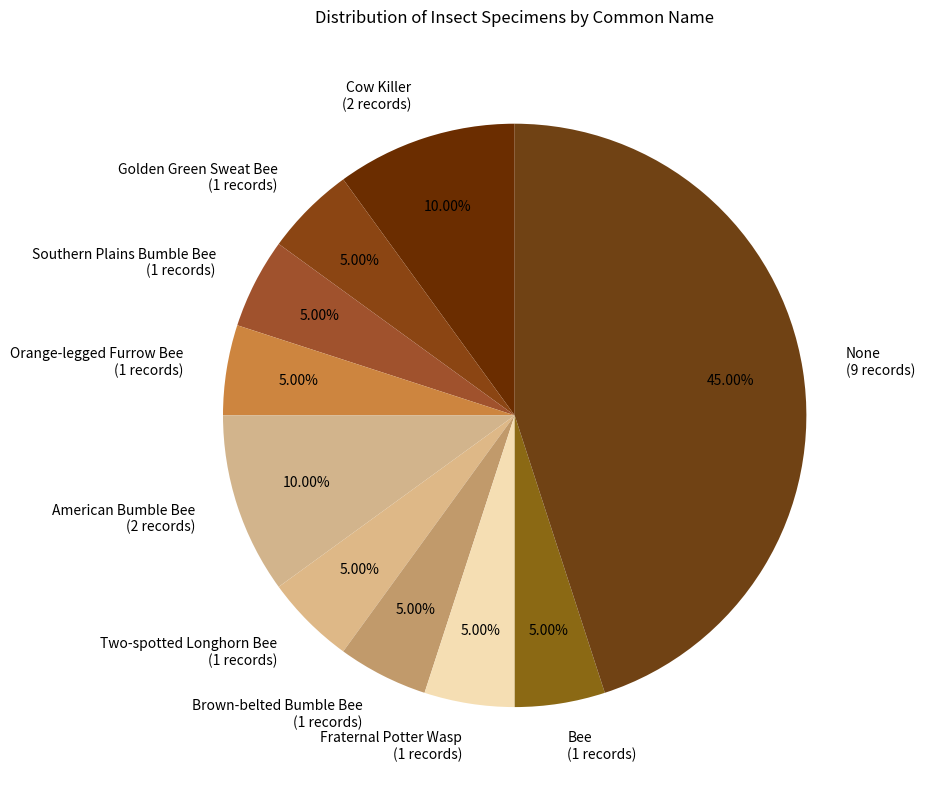

How many segments does this pie chart have?

10